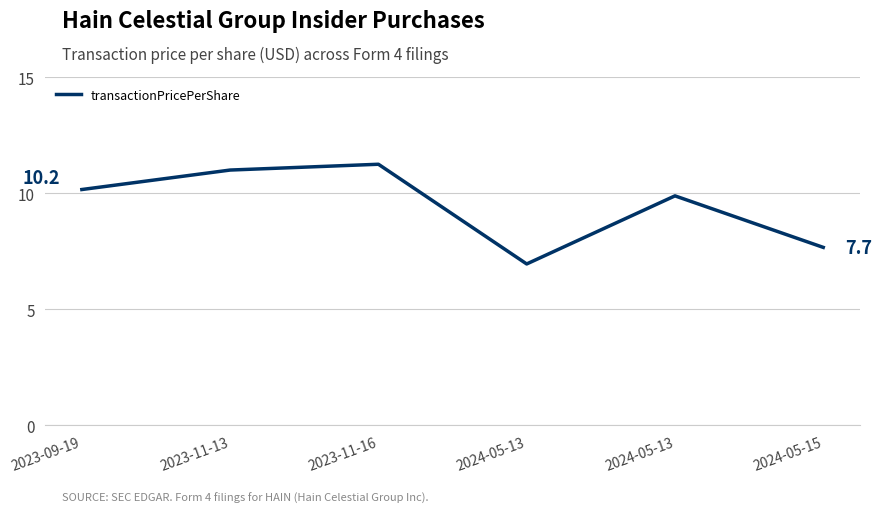

Which category has the lowest value across all series?

2024-05-13